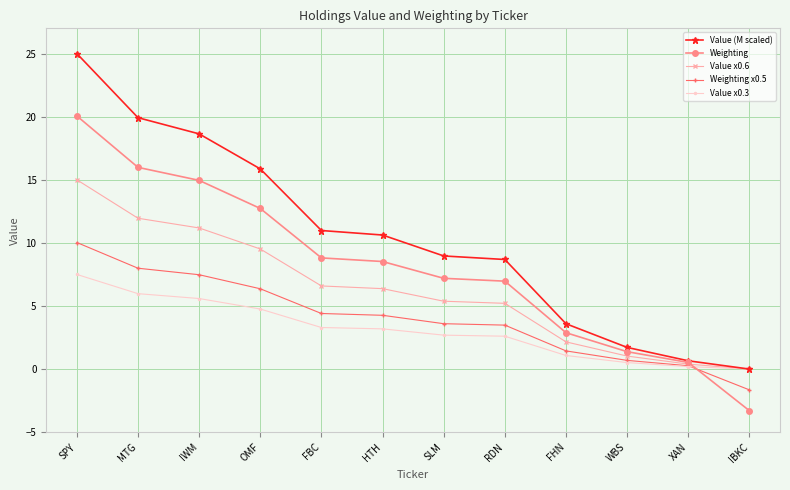

What is the spread (max minus min) of values at SLM?

6.3